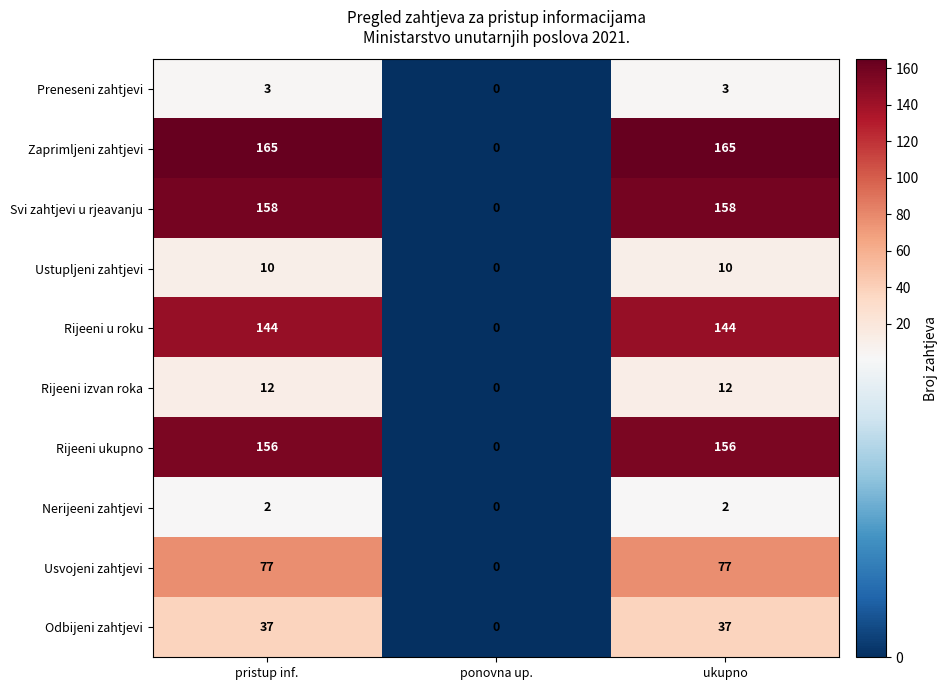

The Rijeeni u roku series shows 257 at pristup inf.. True or false?

False